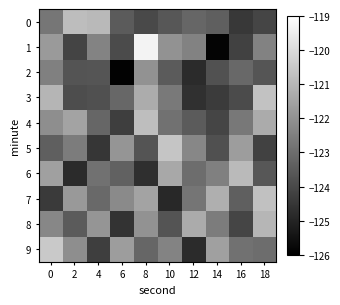

Which series has the largest total across all categories?

7